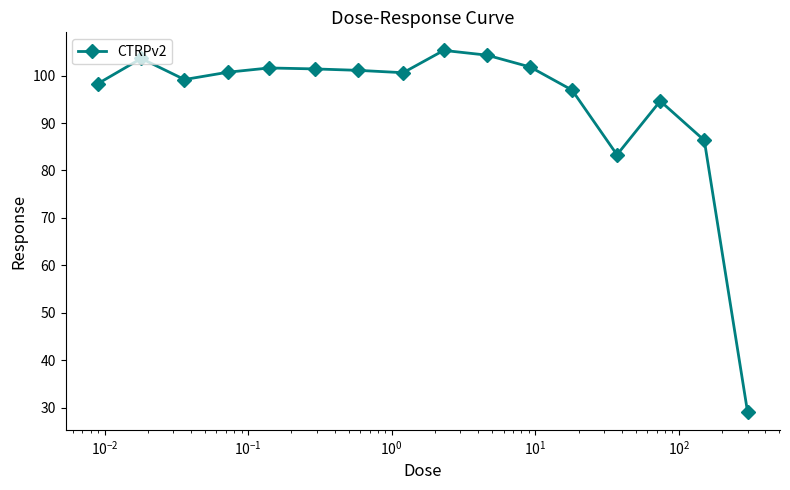

What is the smallest value displayed?

29.2